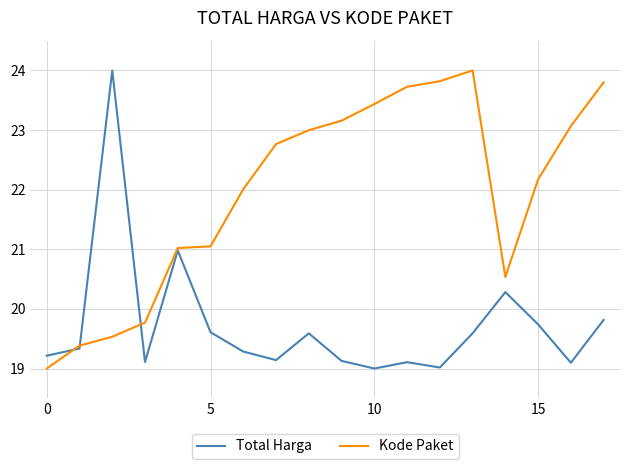

List the series in order of their overall mean, highest first.

Kode Paket, Total Harga